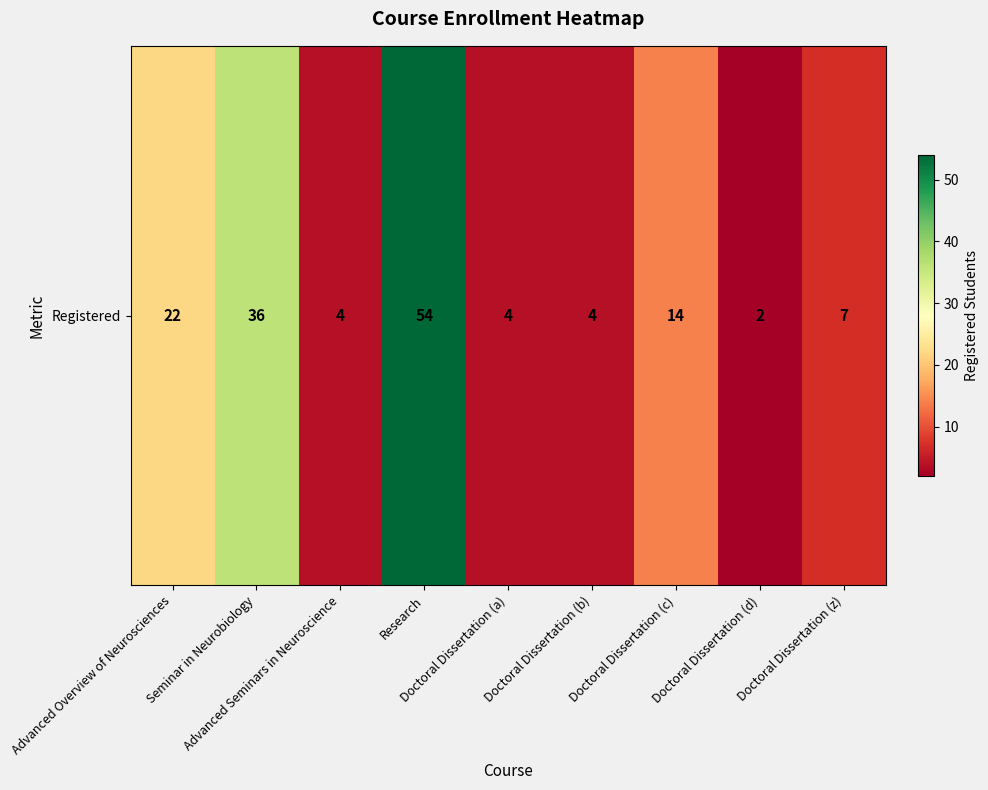

What is the smallest value displayed?

2